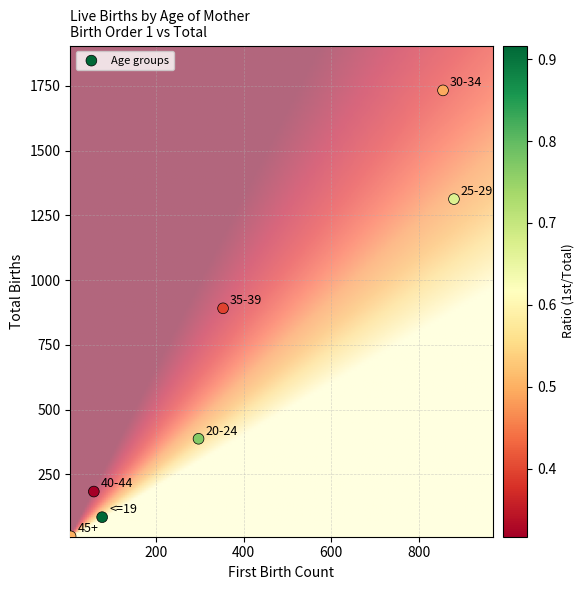

What Y value in the scatter plot is closest to 871?

891